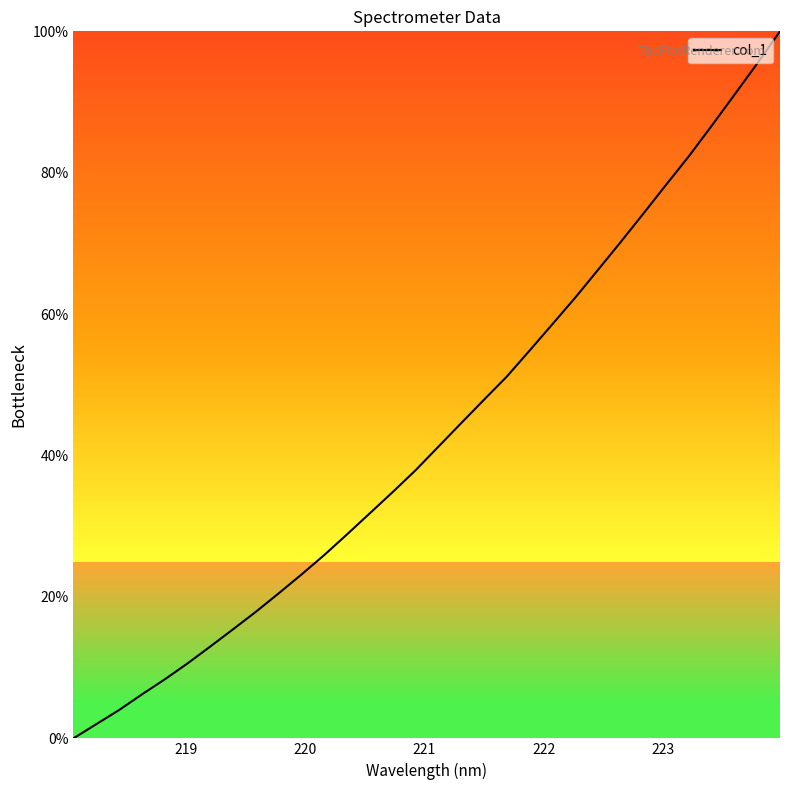

What is the sum of all values?

1385.6